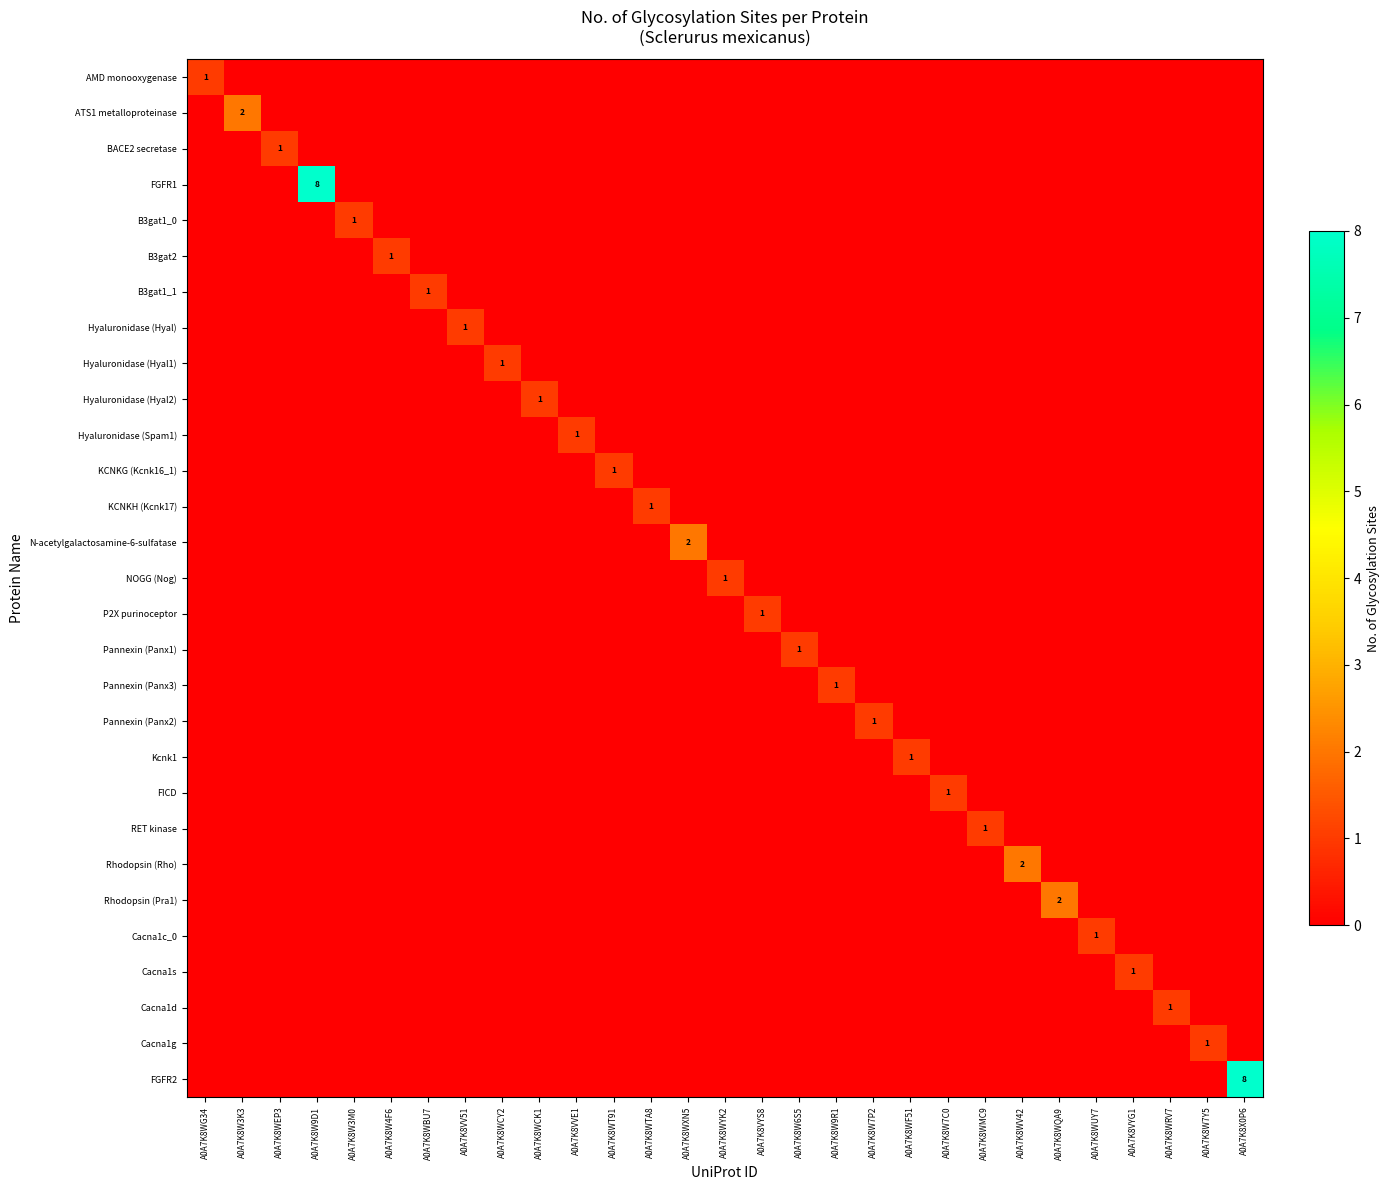

Which series has the largest range (max minus min)?

FGFR1